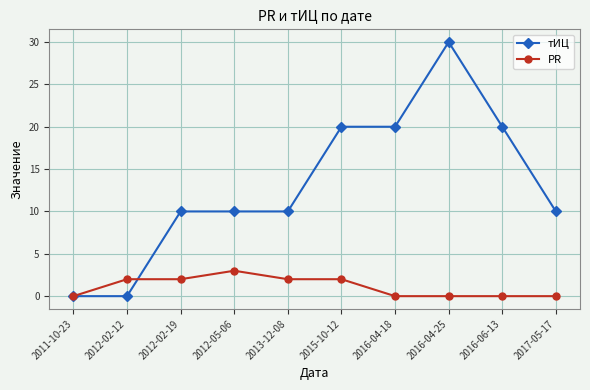

The PR series shows 2 at 2013-12-08. True or false?

True